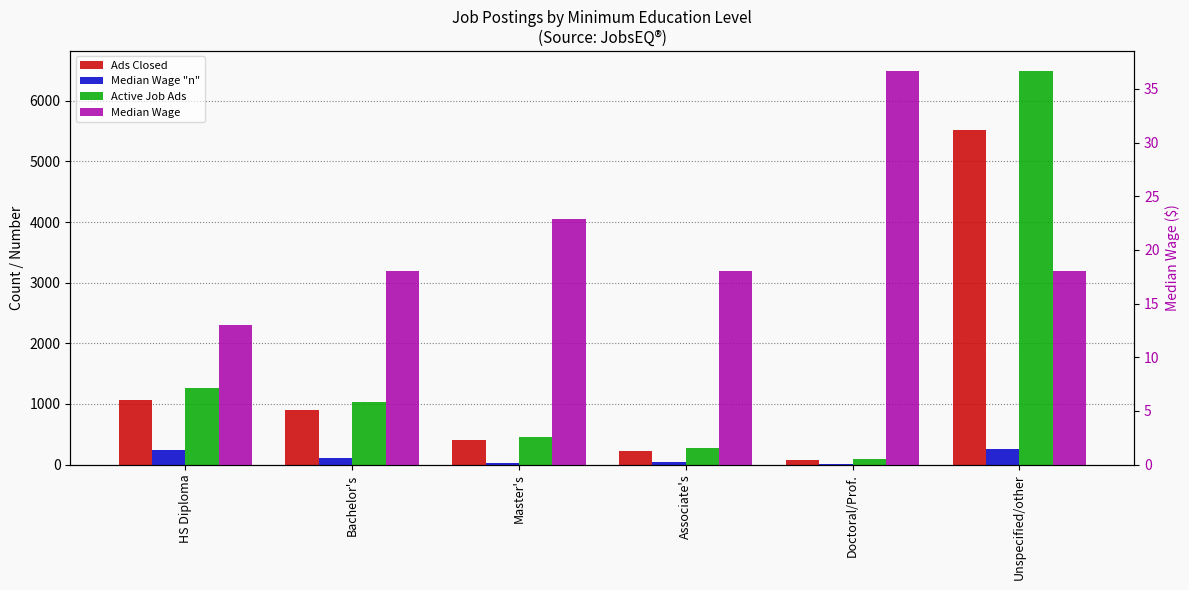

What is the label of the 5th bar from the right?

Bachelor's